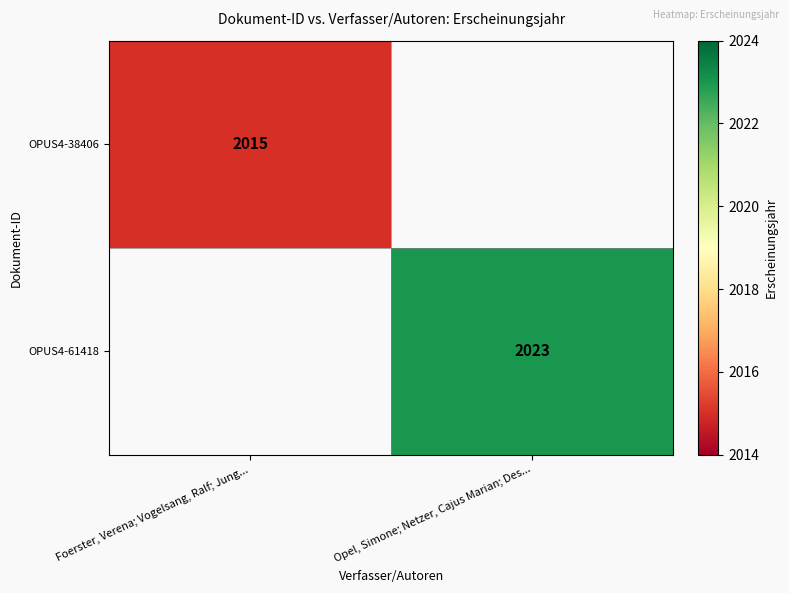

What is the minimum value shown in the chart?

2015.0